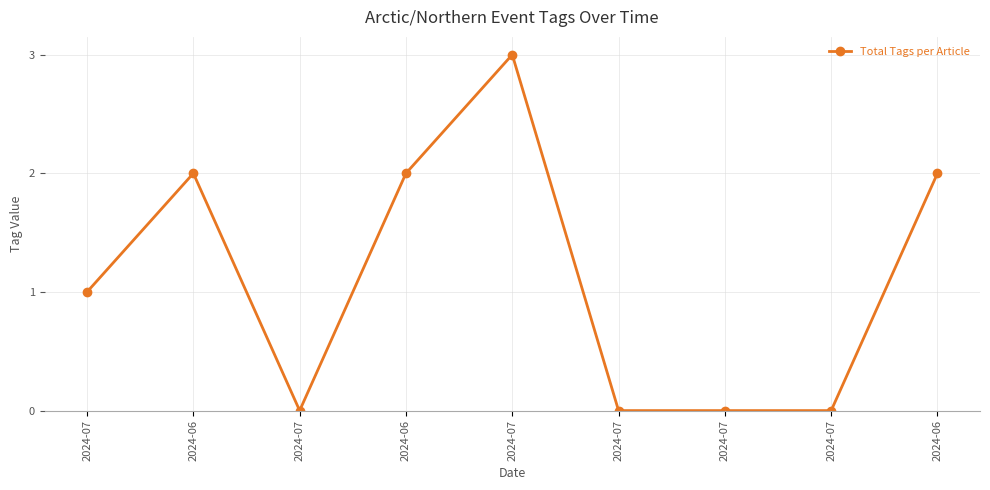

Reading left to right, extract all data points from this chart.

1	2	0	2	3	0	0	0	2